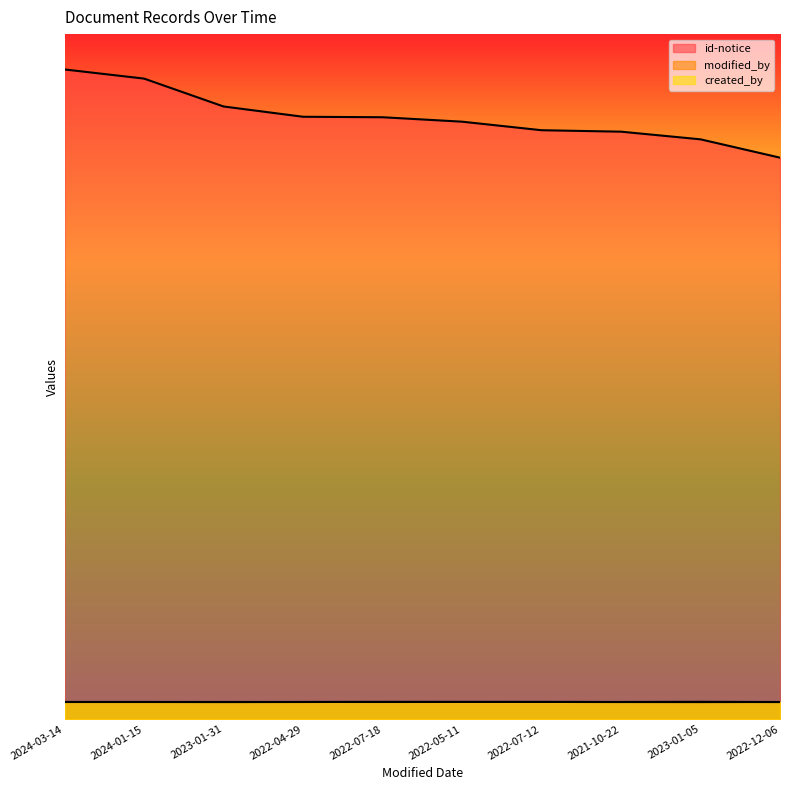

Between 2023-01-31 and 2022-07-18, which series saw the biggest shift?

id-notice